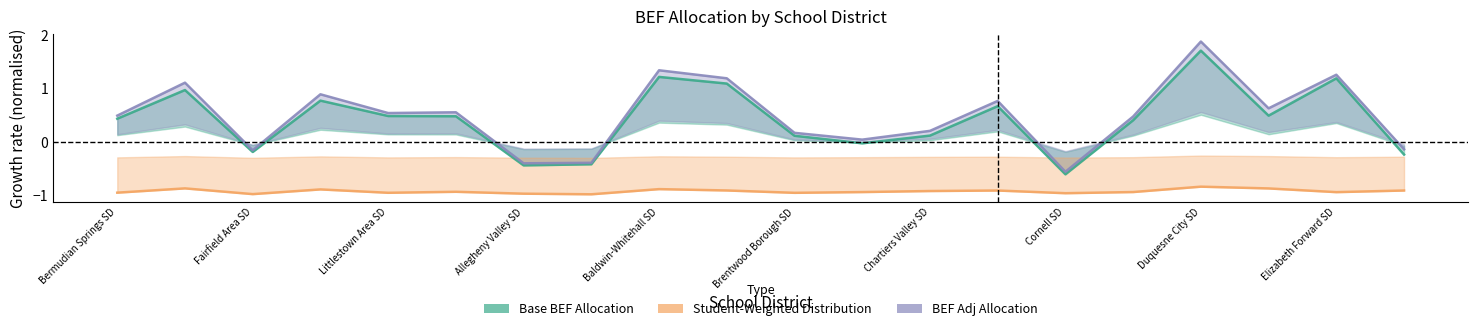

What are all the series names shown in the legend?

Base BEF Allocation, BEF Adj Allocation, Student-Weighted Distribution